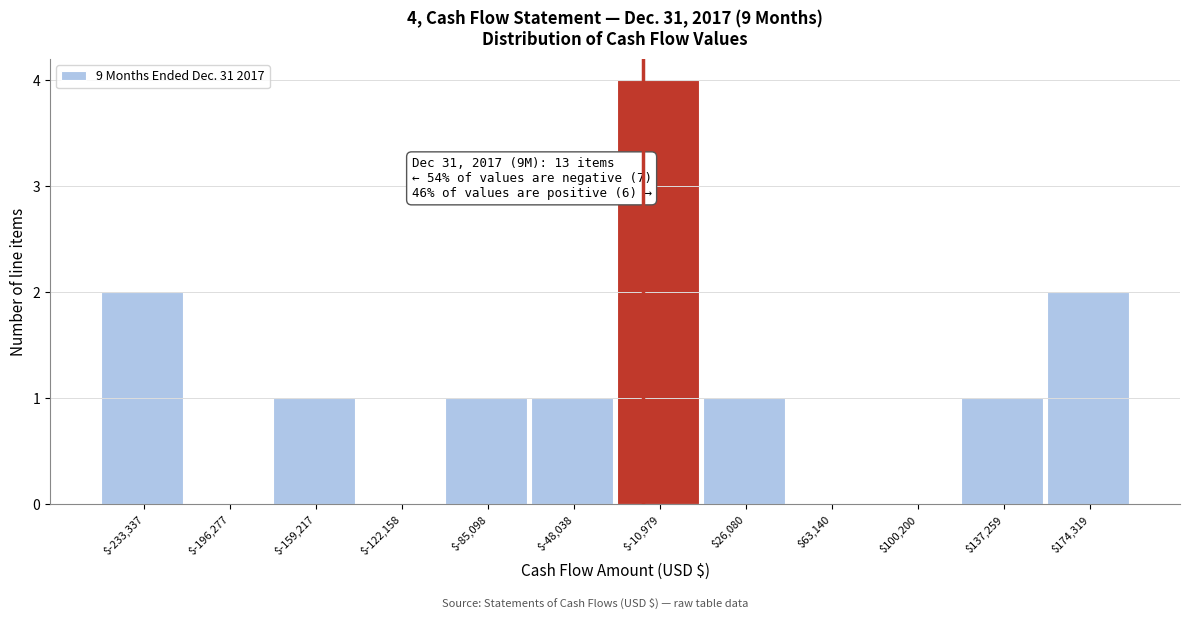

What is the sum of all values?

13